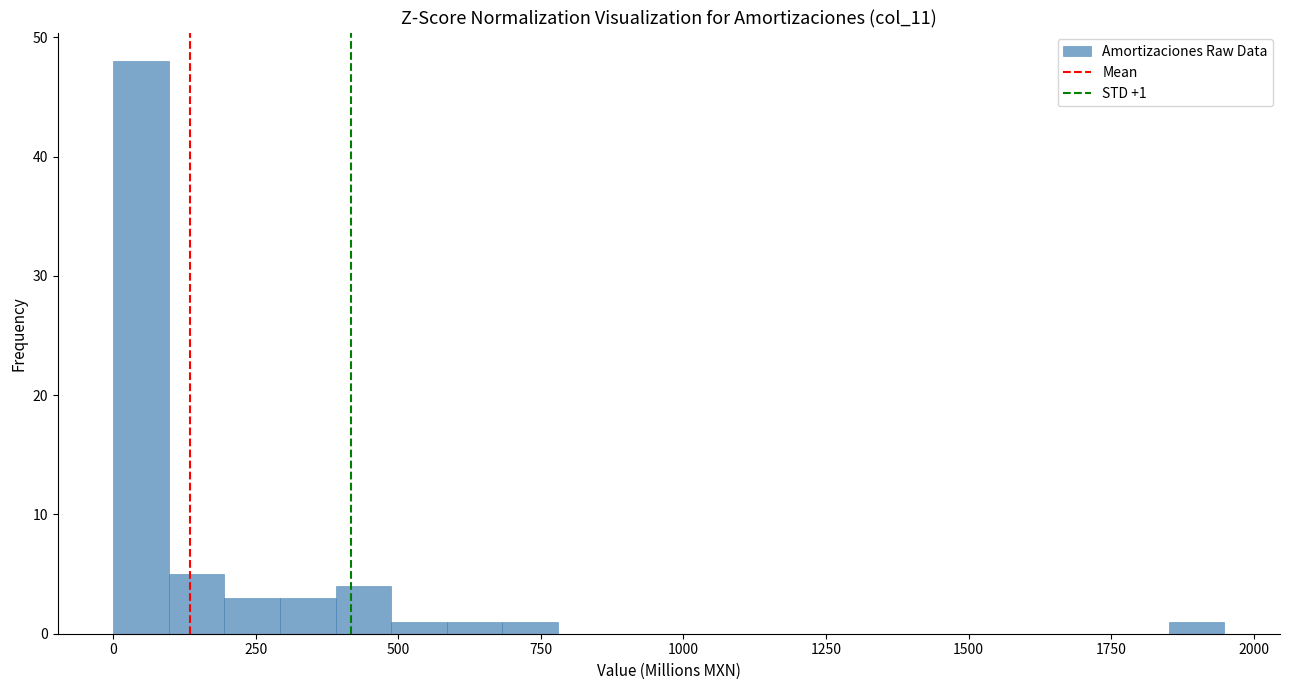

Read against the x-axis, roughly where is the centre of the tallest bar?

50